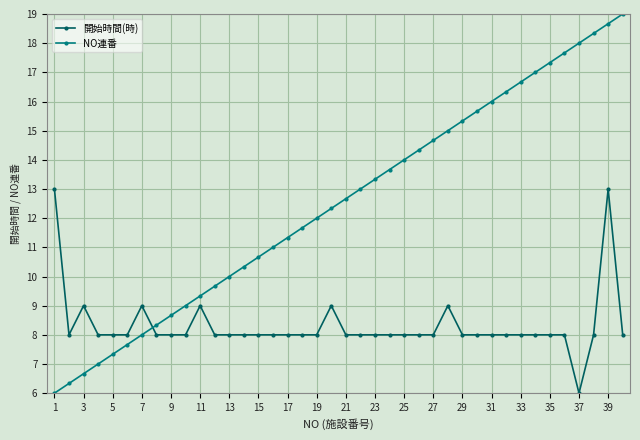

What is the value of the 開始時間(時) point at the 27th from the left?

8.0